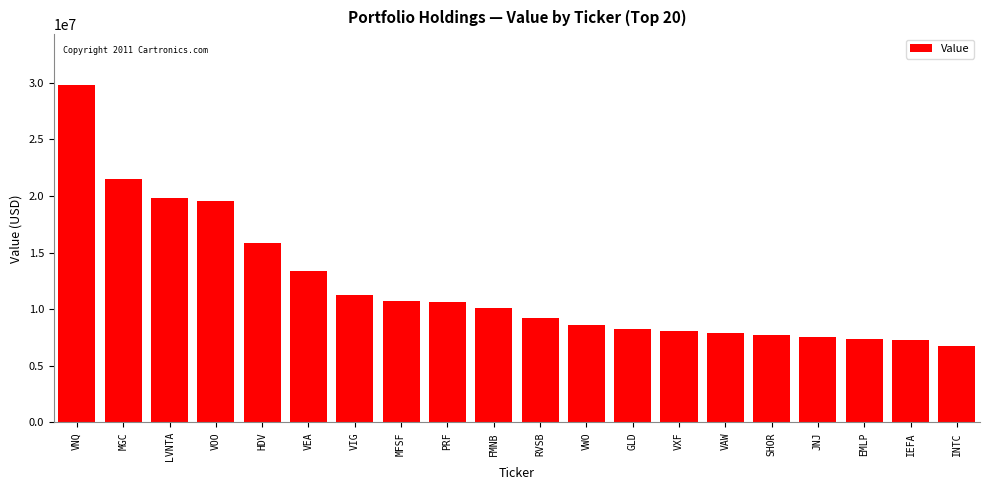

What is the approximate value at VXF?

8049000